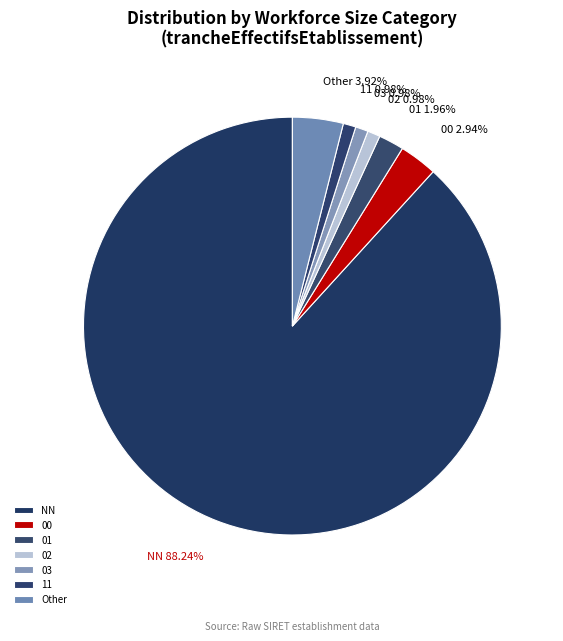

Does 03 represent more than half of the total?

No